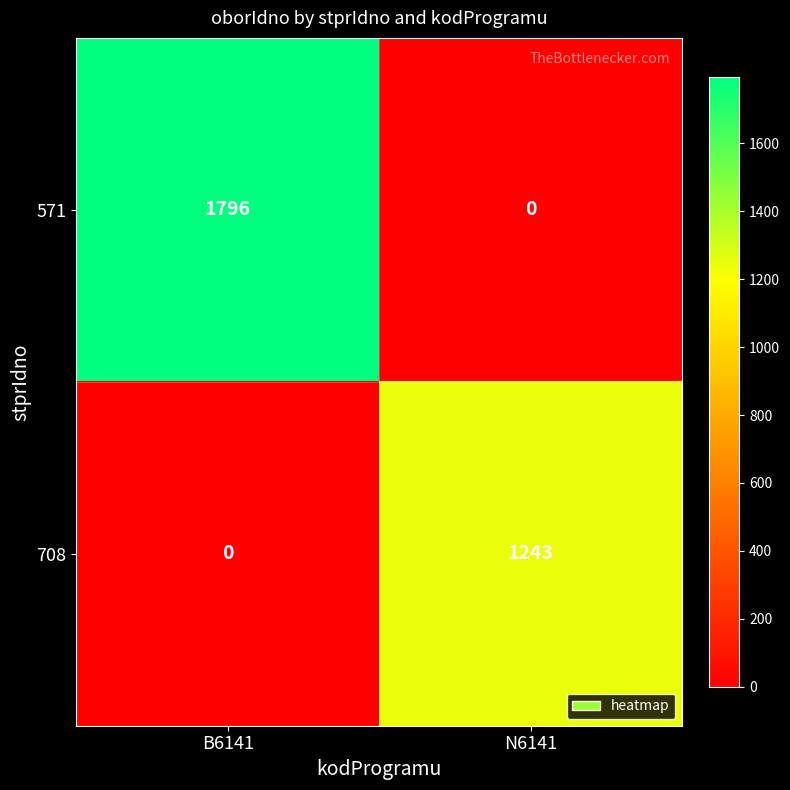

What is the difference between the 708 values at N6141 and B6141?

1243